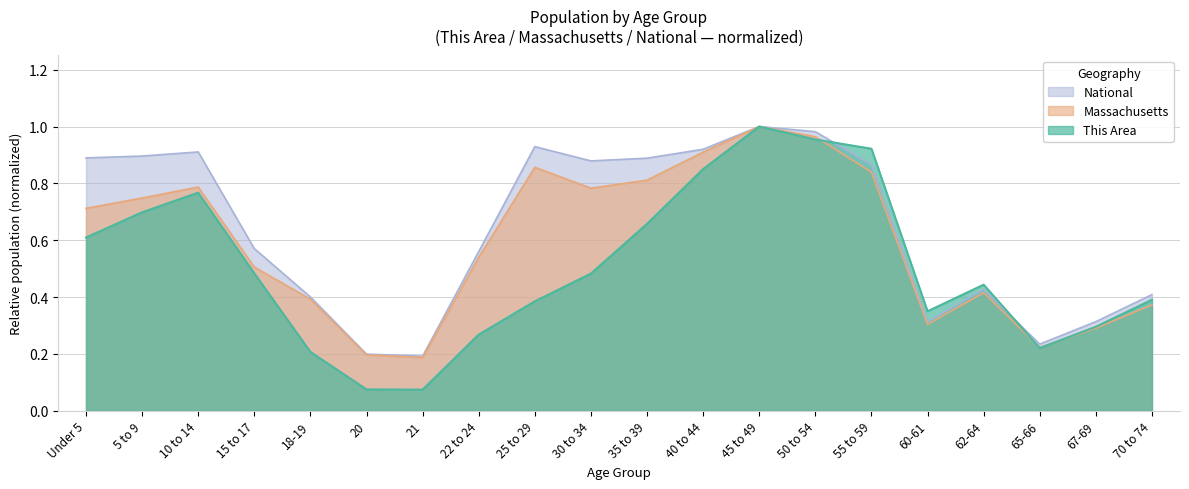

True or false: National and This Area cross at least once.

True